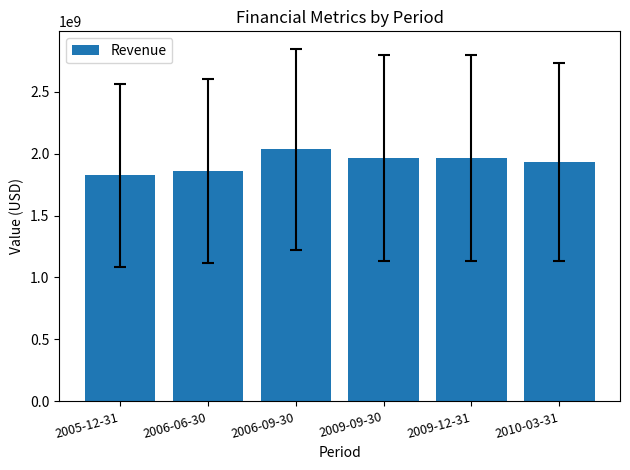

At which category does the chart reach its peak across all series?

2006-09-30